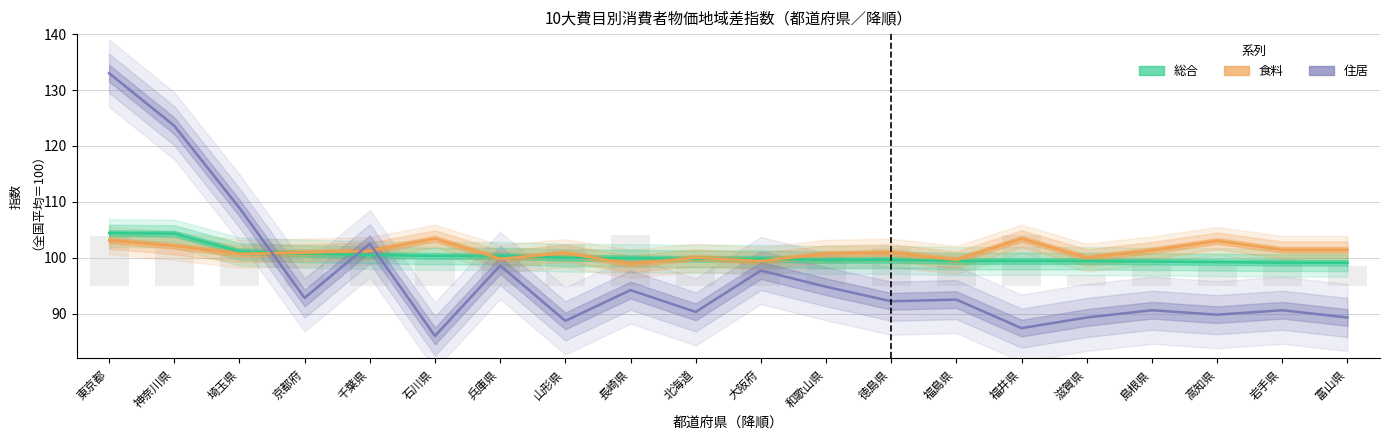

Between 北海道 and 徳島県, which is larger?

北海道